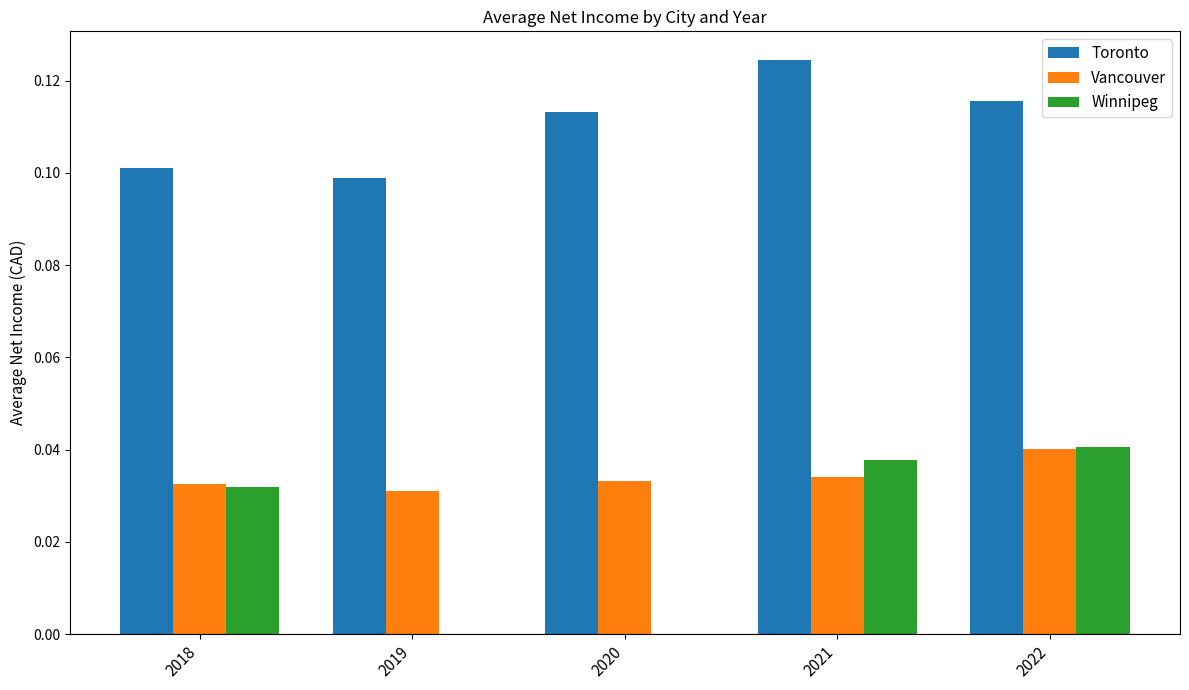

Which series has the largest total across all categories?

Toronto